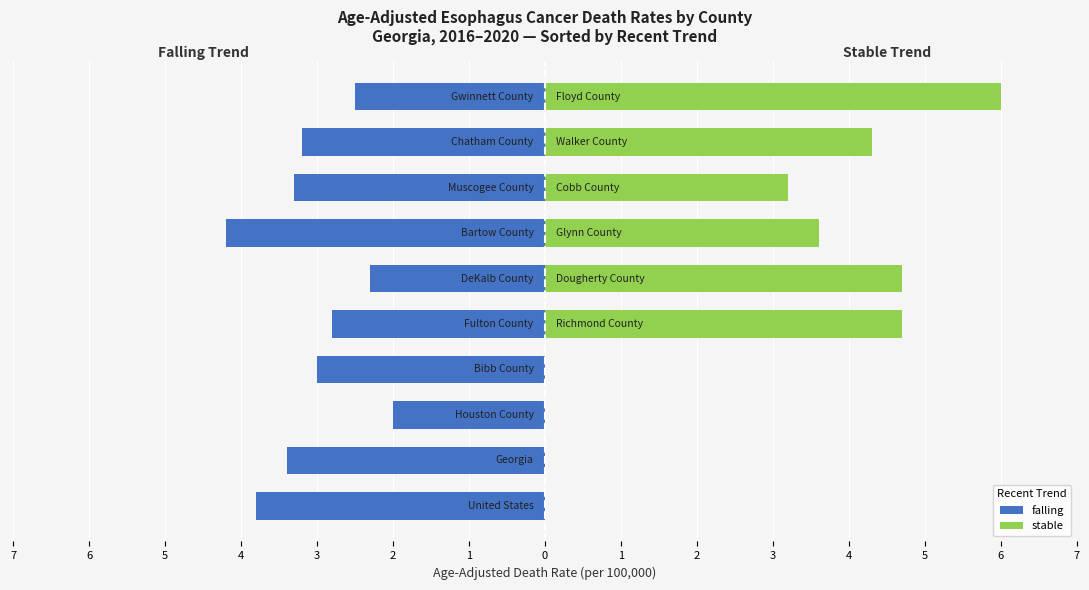

Reading left to right, extract all data points from this chart.

falling: -3.8	-3.4	-2.0	-3.0	-2.8	-2.3	-4.2	-3.3	-3.2	-2.5
stable: 0.0	0.0	0.0	0.0	4.7	4.7	3.6	3.2	4.3	6.0